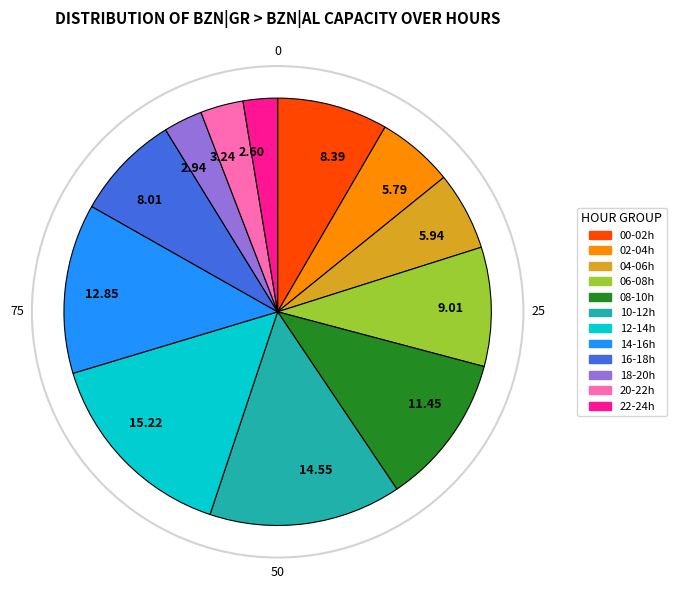

What is the ratio of the value at 12.85 to the value at 3.24?

4.0